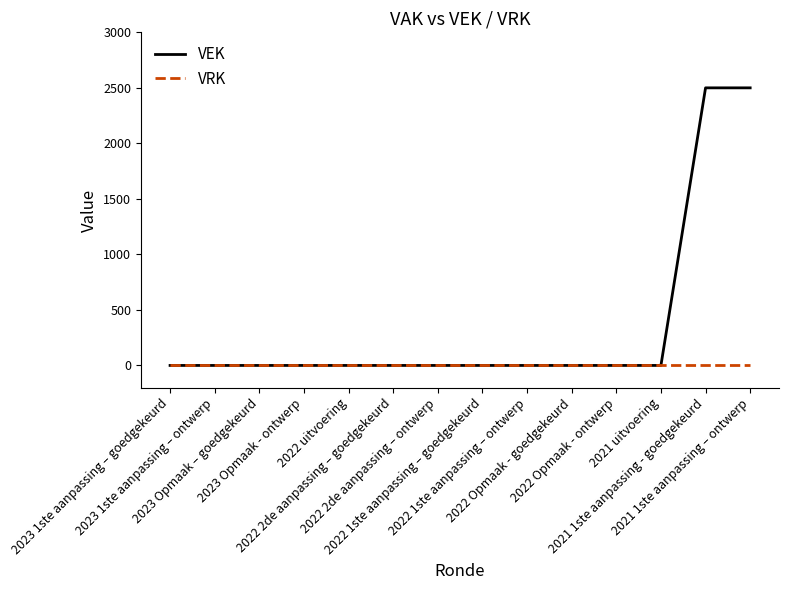

Which series has the widest spread of values?

VEK